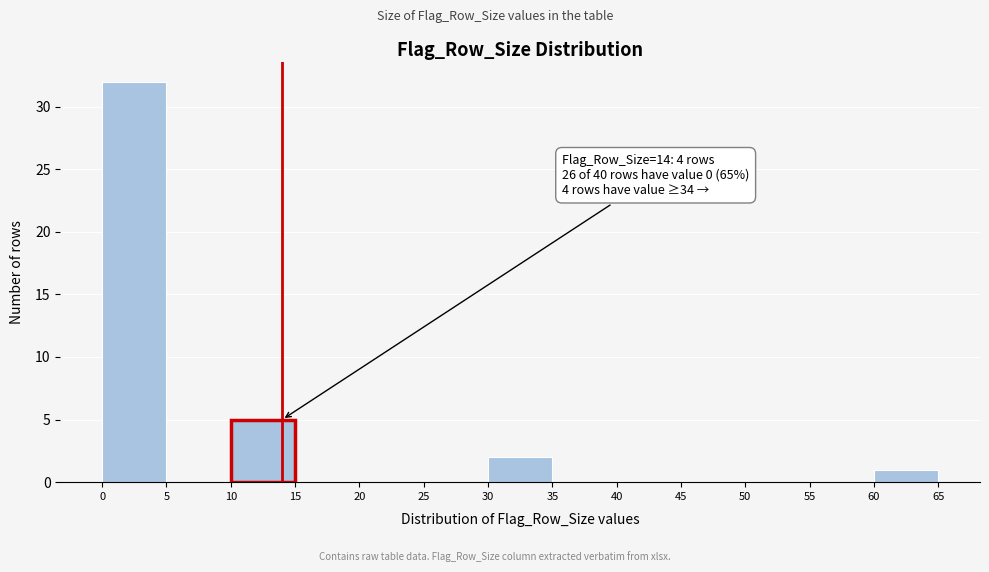

Which range on the x-axis has the tallest bar?

0 to 5